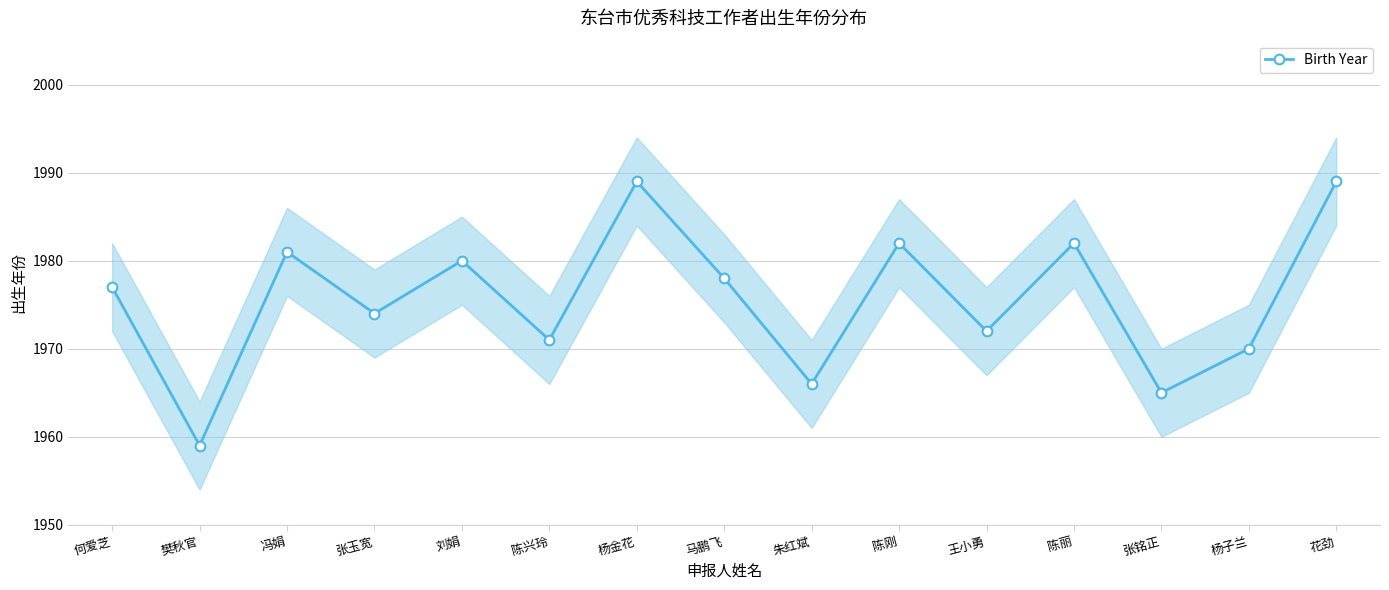

Does the chart display data point markers on the line(s)?

Yes